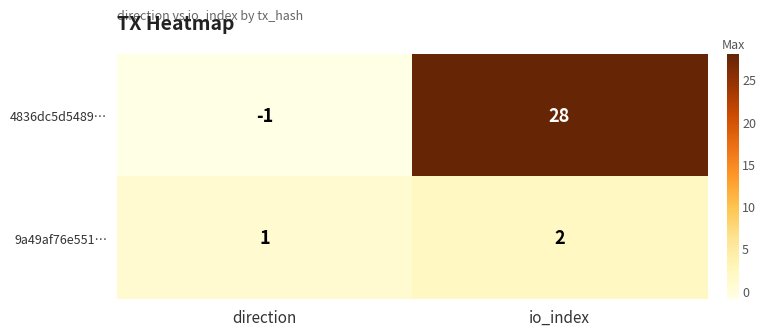

Which series changed the most between direction and io_index?

4836dc5d5489…